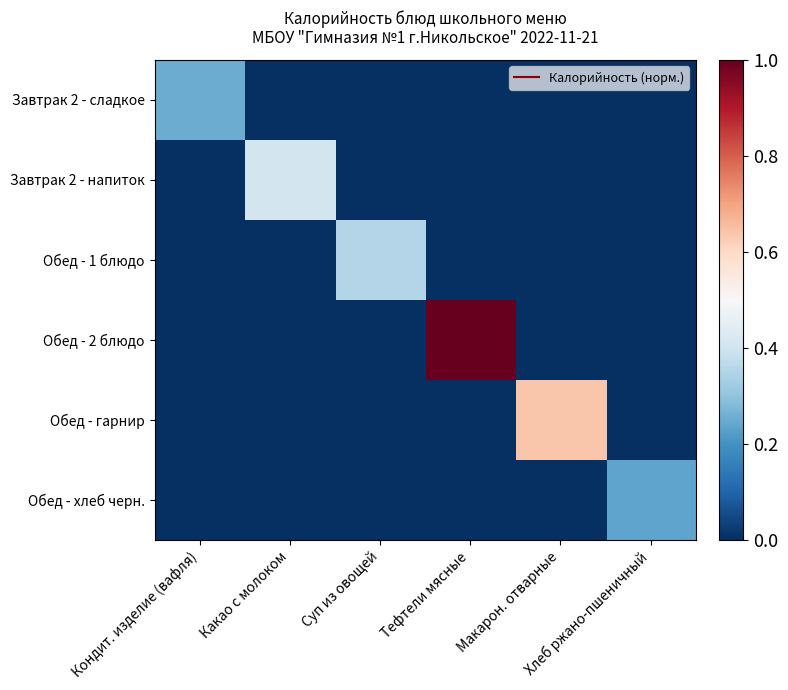

At which category is the sum across all series the highest?

Тефтели мясные